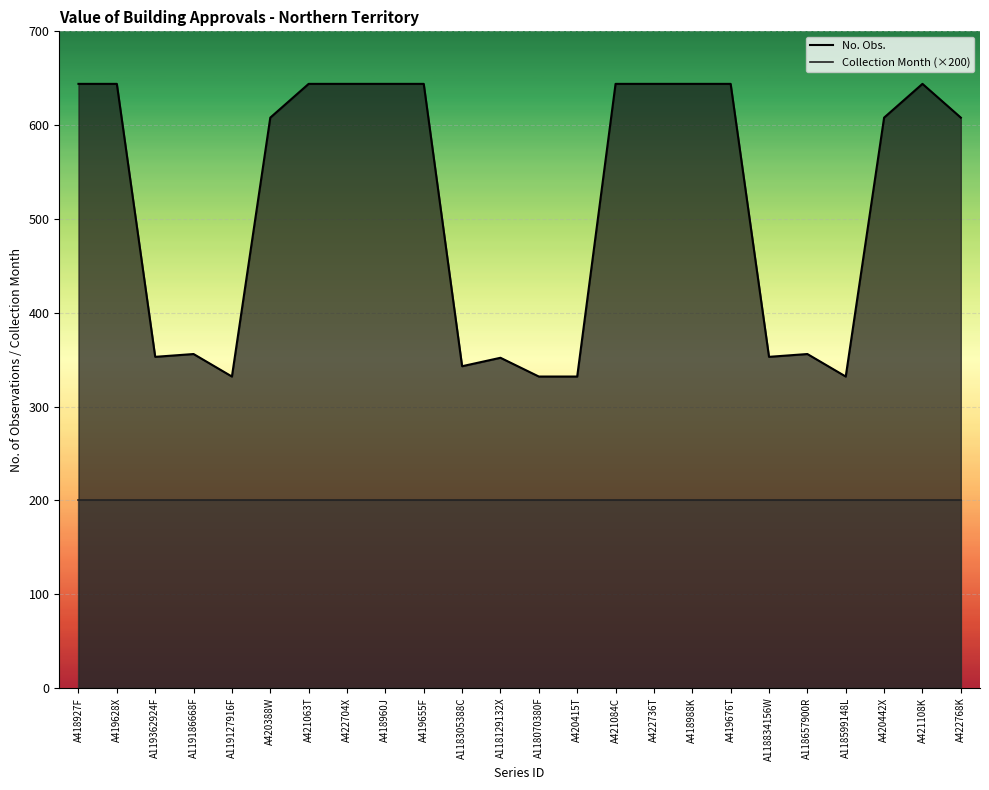

How many data points in No. Obs. are above 608?

11